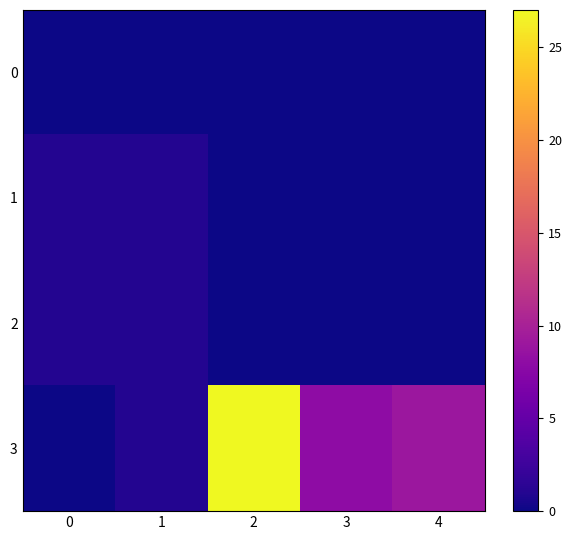

Reading left to right, list all the values displayed in this chart.

0: 0=0	1=0	2=0	3=0	4=0
1: 0=1	1=1	2=0	3=0	4=0
2: 0=1	1=1	2=0	3=0	4=0
3: 0=0	1=1	2=27	3=8	4=9